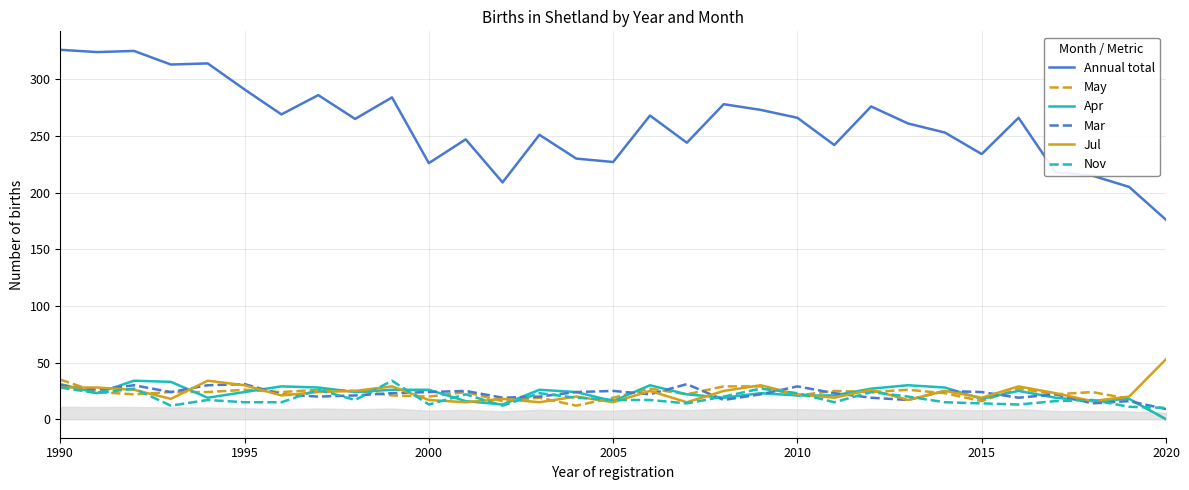

What is the maximum value for Mar?

31